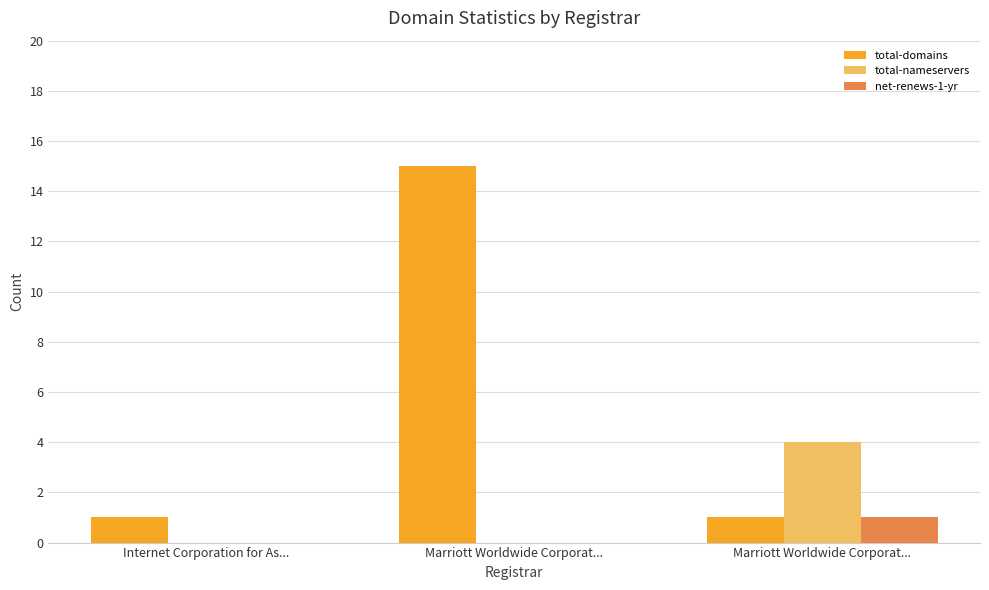

What is the difference between the maximum and second lowest values in the total-nameservers series?

4